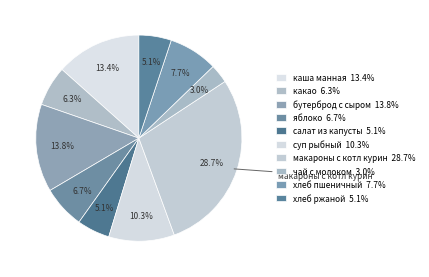

True or false: бутерброд с сыром accounts for 23% of the total.

False